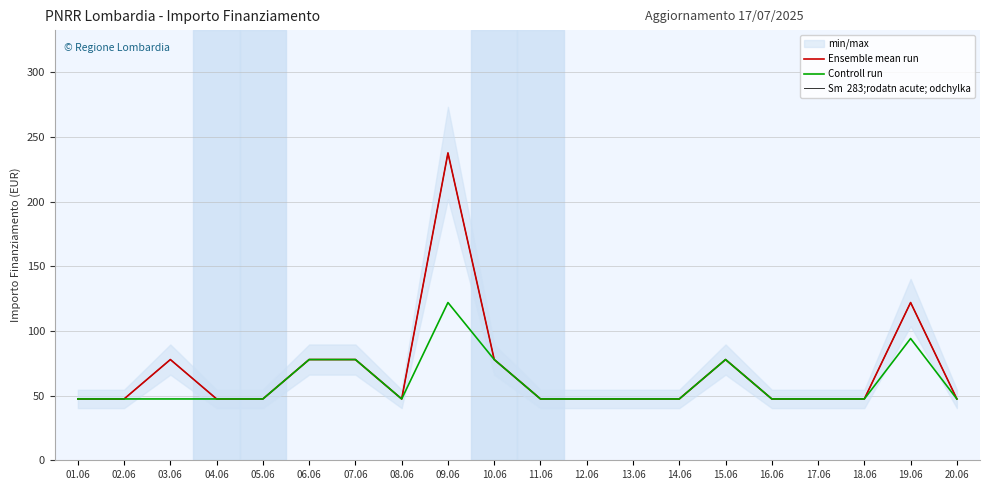

Where is the first local minimum for Controll run?

08.06